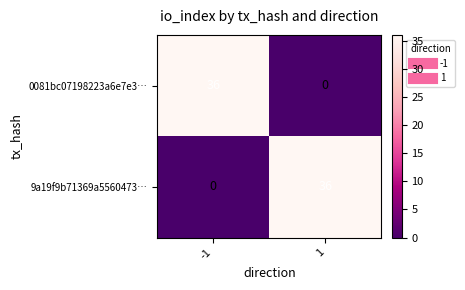

Is it true that 9a19f9b71369a5560473… equals 36 at 1?

True